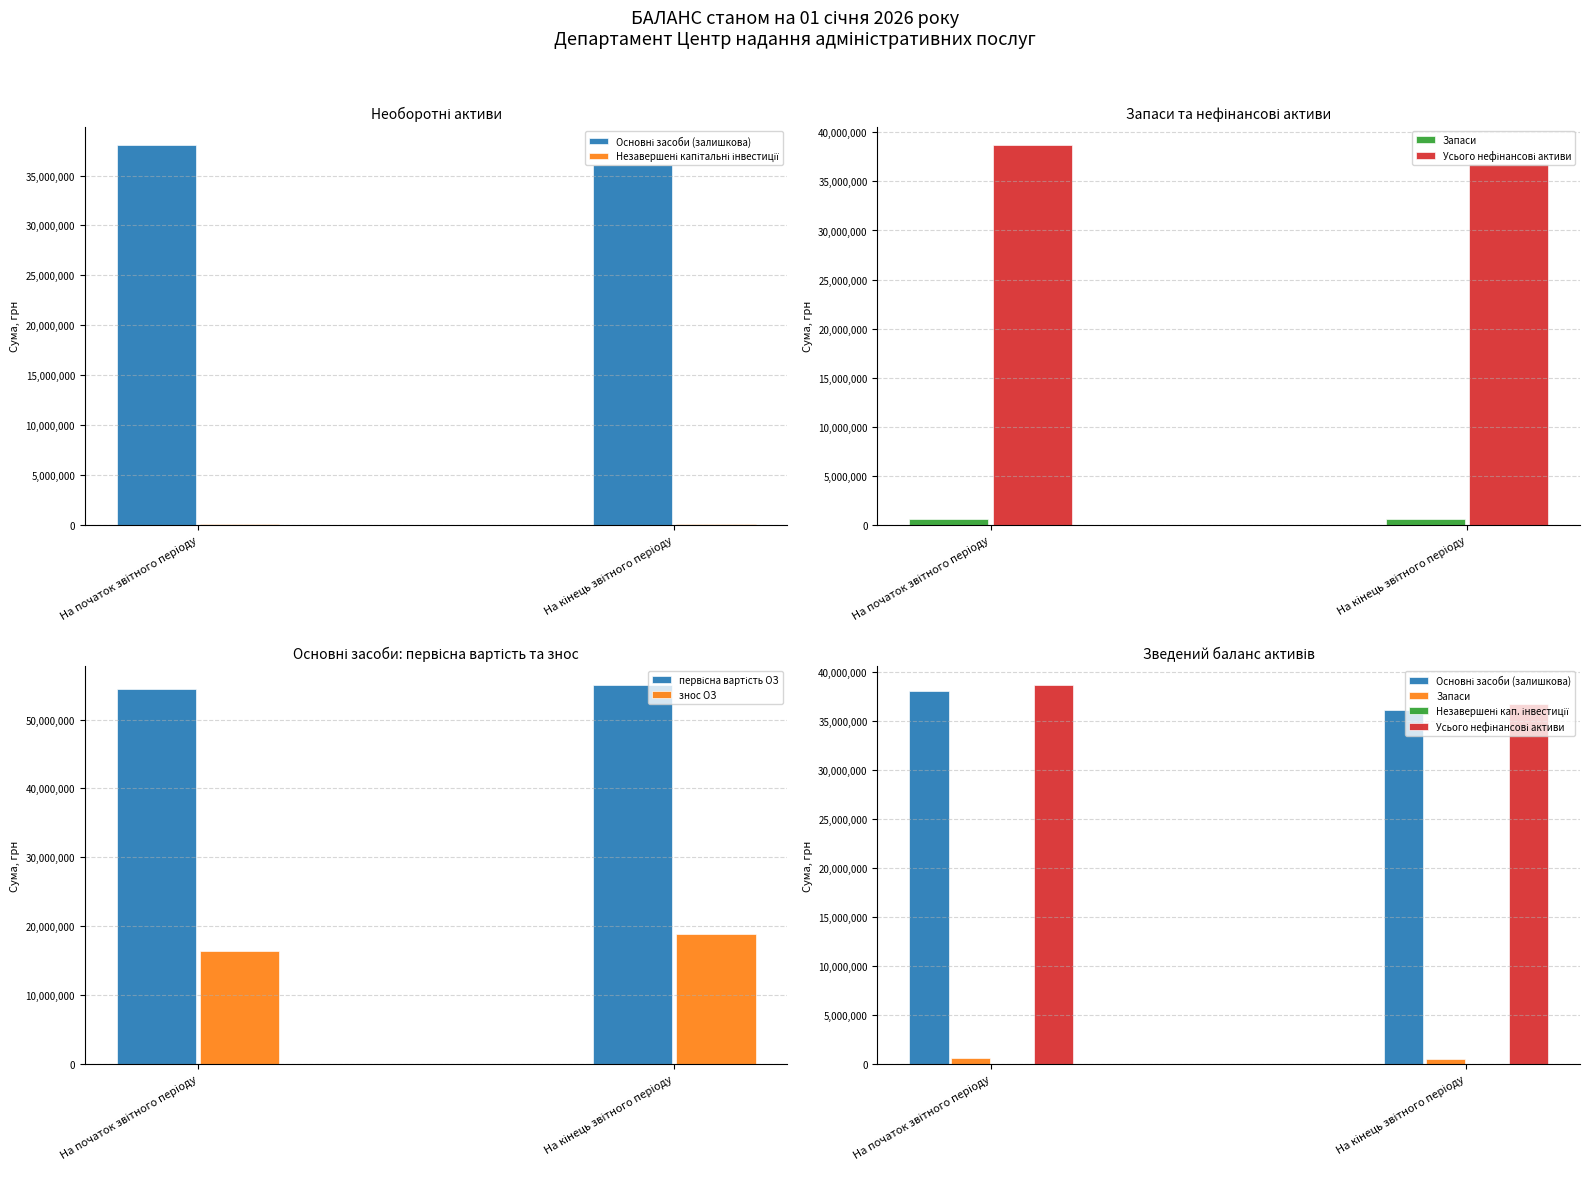

Between На початок звітного періоду and На кінець звітного періоду, which series saw the biggest shift?

Усього нефінансові активи